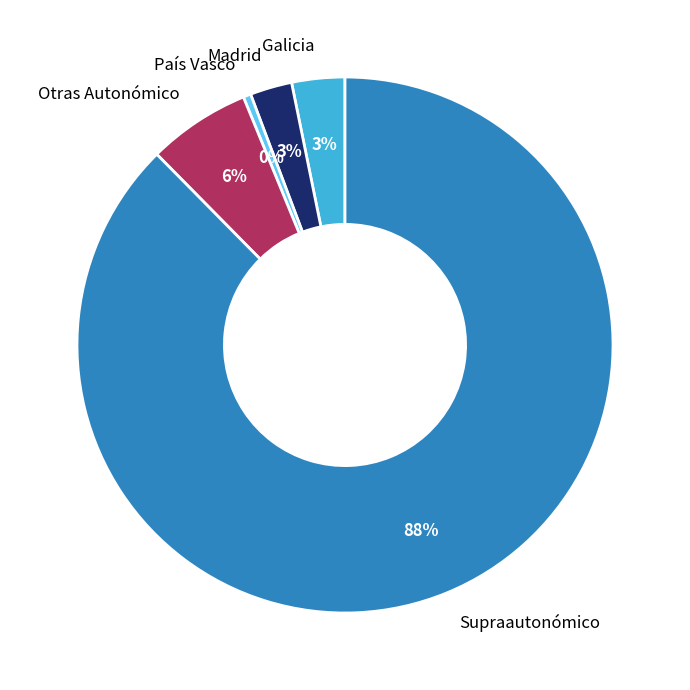

The Galicia slice represents 3% of the pie. True or false?

True